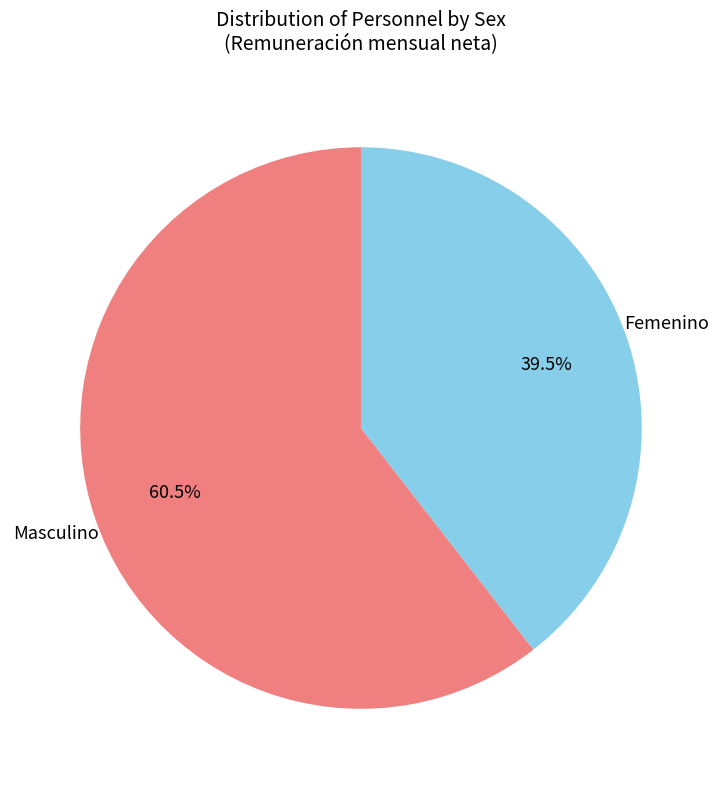

Does Masculino represent more than half of the total?

Yes